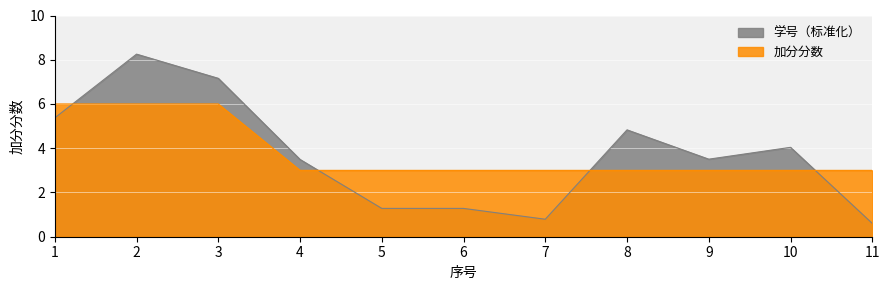

What is the approximate value of 学号（标准化） at 10?

4.0